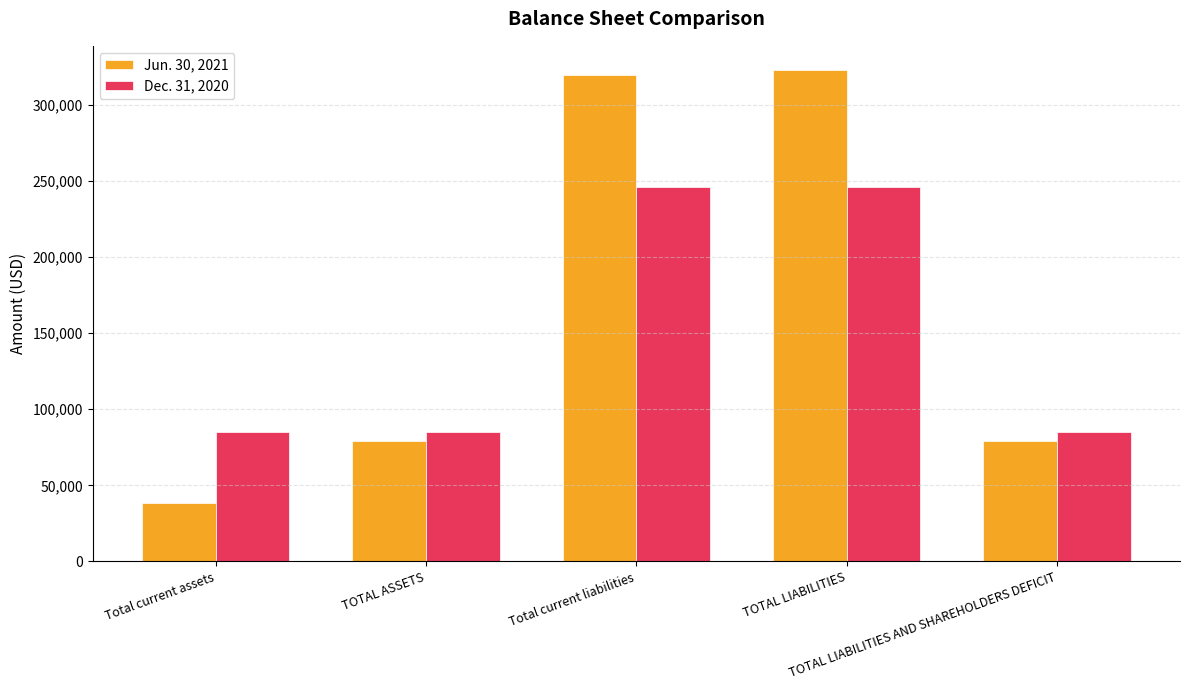

What are all the series names shown in the legend?

Jun. 30, 2021, Dec. 31, 2020